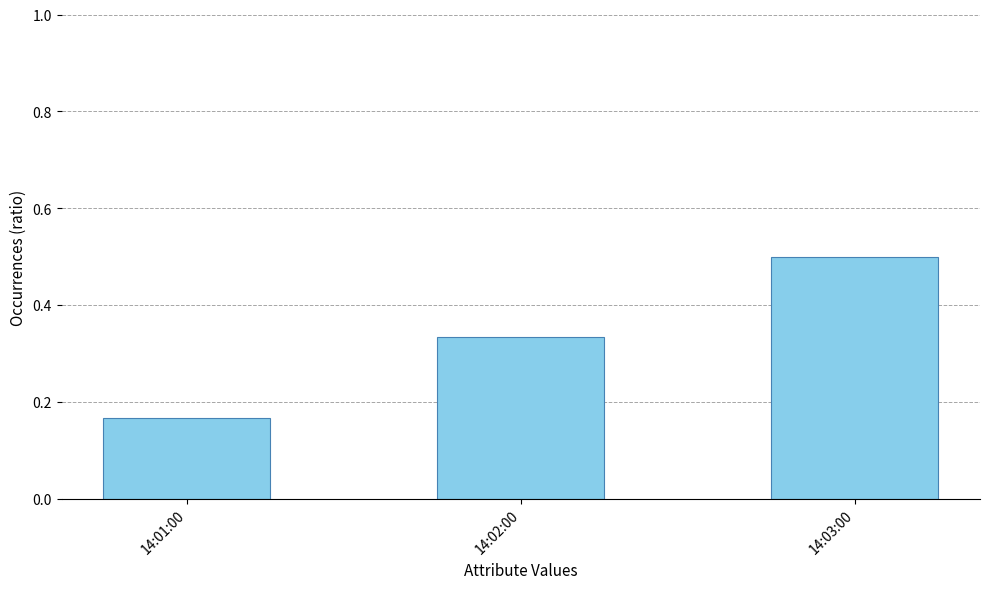

Where is the data nearest to the value 0?

14:01:00